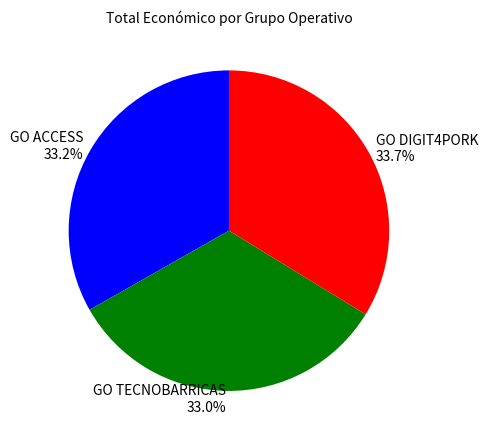

What is the ratio of the value at GO TECNOBARRICAS to the value at GO DIGIT4PORK?

1.0